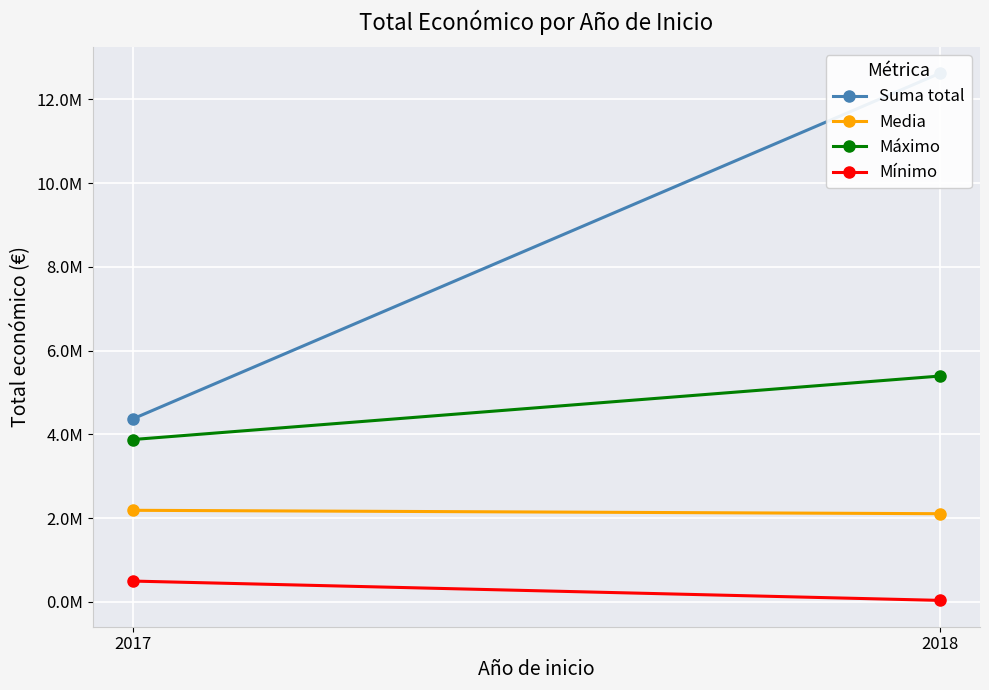

Rank the series by their average value, from highest to lowest.

Suma total, Máximo, Media, Mínimo